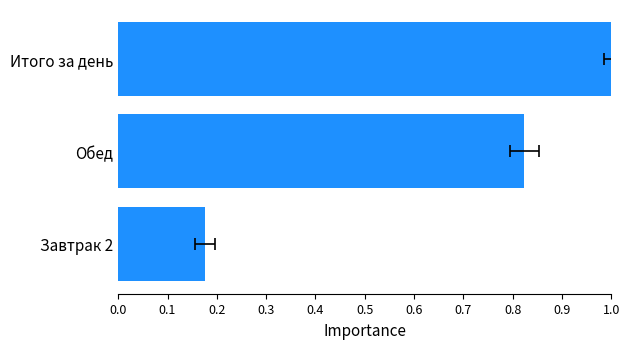

Count the values in the range 0 to 1.

3